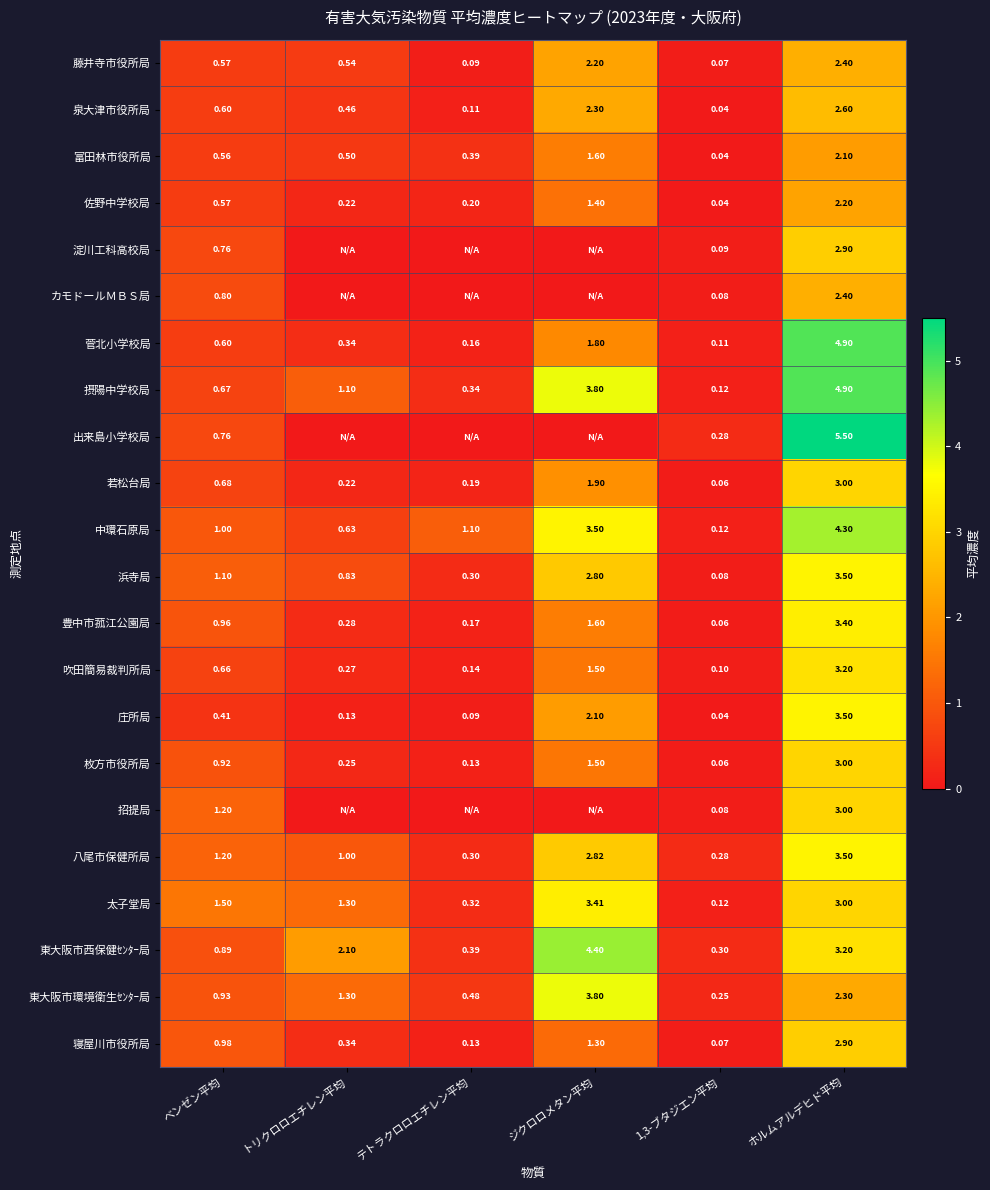

Where is 豊中市菰江公園局 nearest to the value 1?

ベンゼン平均